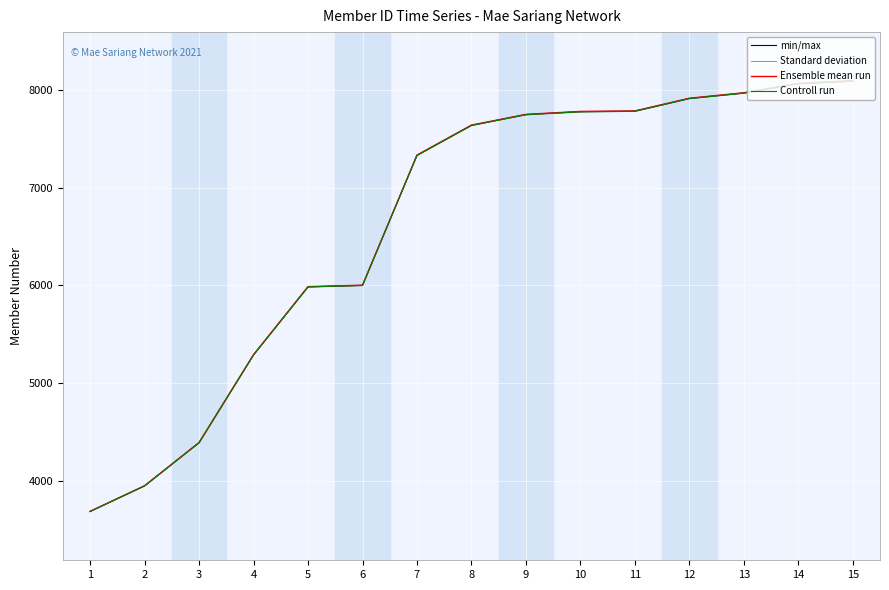

At which label does Ensemble mean run first exceed 7641?

8